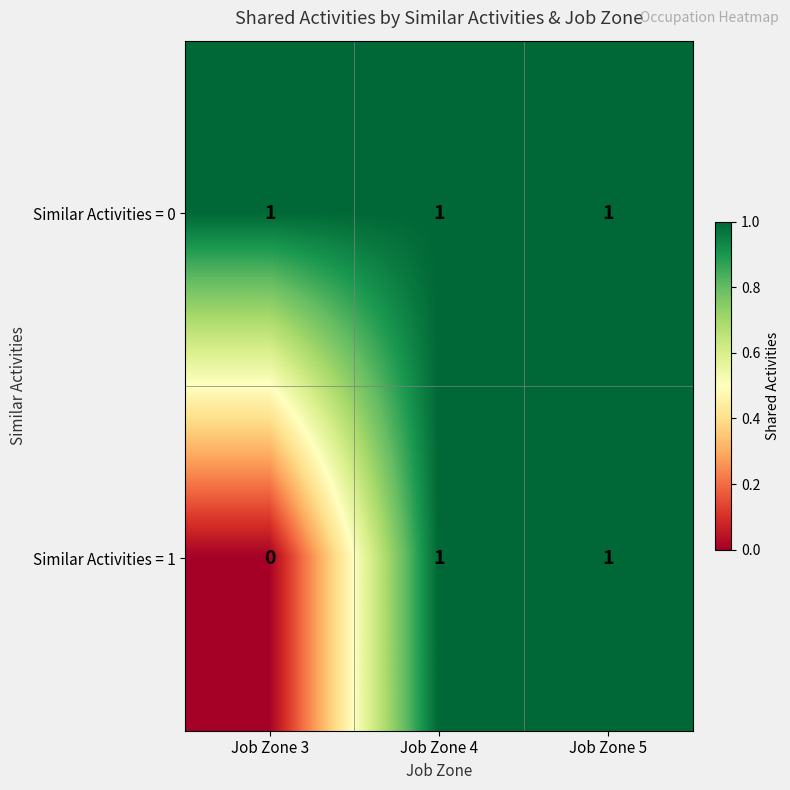

Which series has the largest range (max minus min)?

Similar Activities = 1